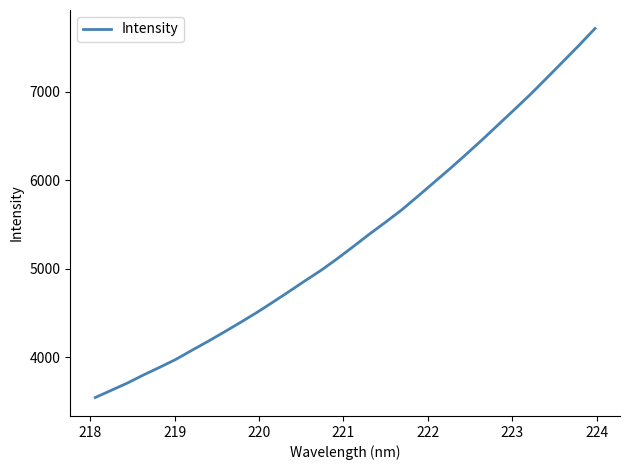

What is the difference between the maximum and minimum values?

4168.0